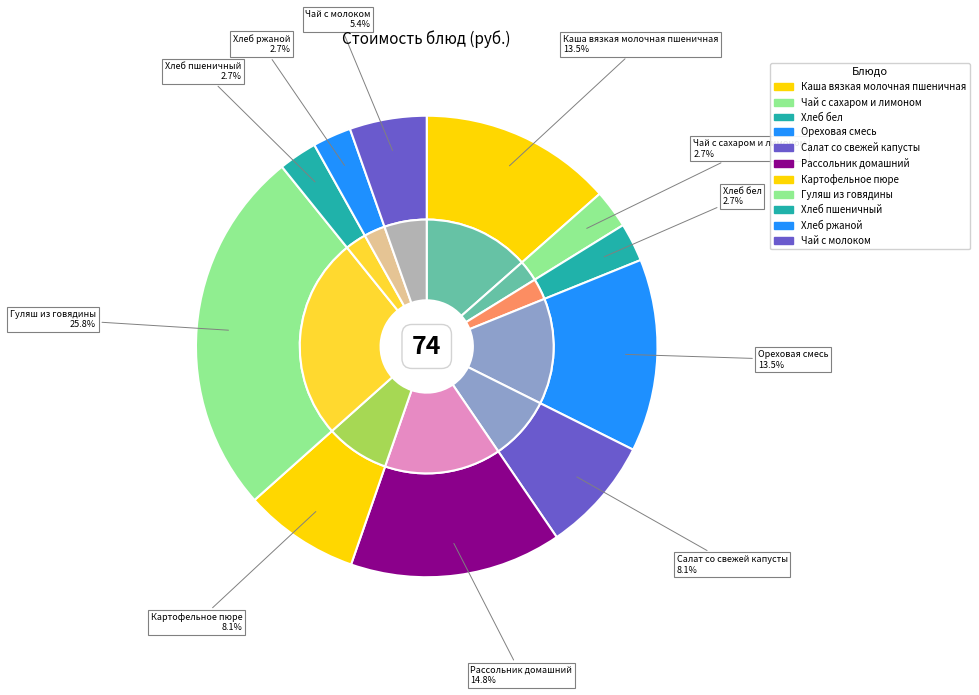

What percentage is the Картофельное пюре slice, to the nearest percent?

8%